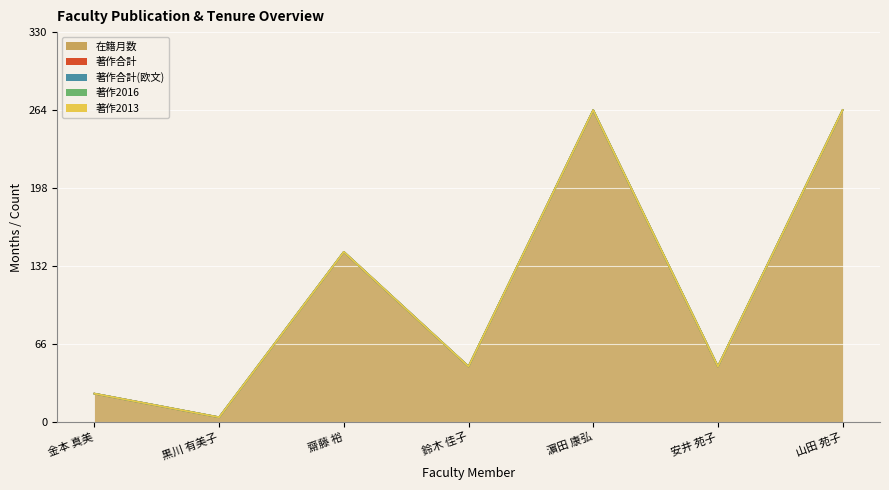

What are all the series names shown in the legend?

在籍月数, 著作合計, 著作合計(欧文), 著作2016, 著作2013